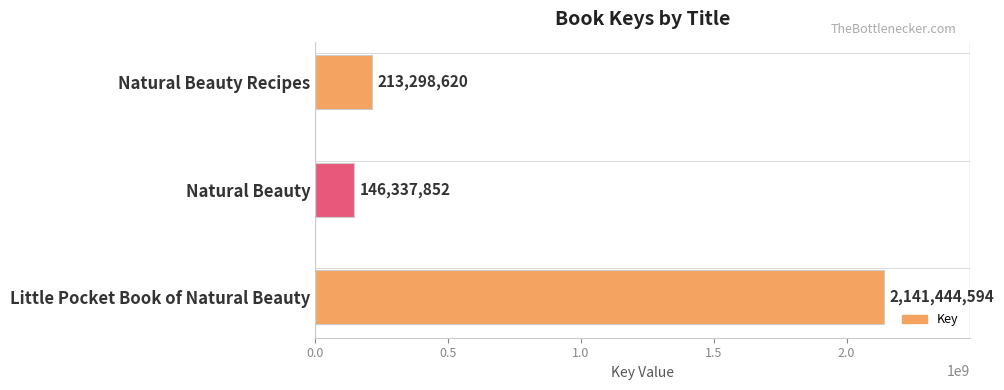

What is the value of the 2nd bar from the top?

146337852